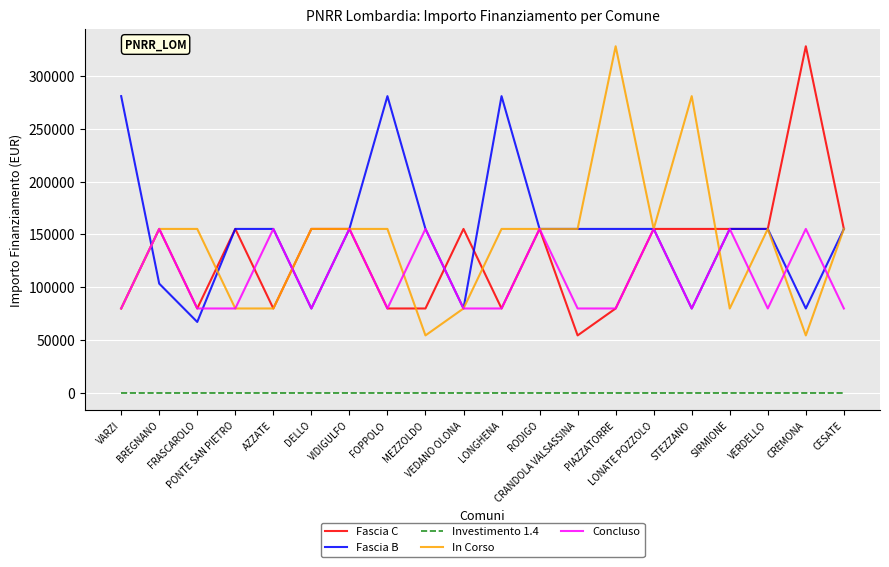

What is the average value of the Concluso series?

110046.8